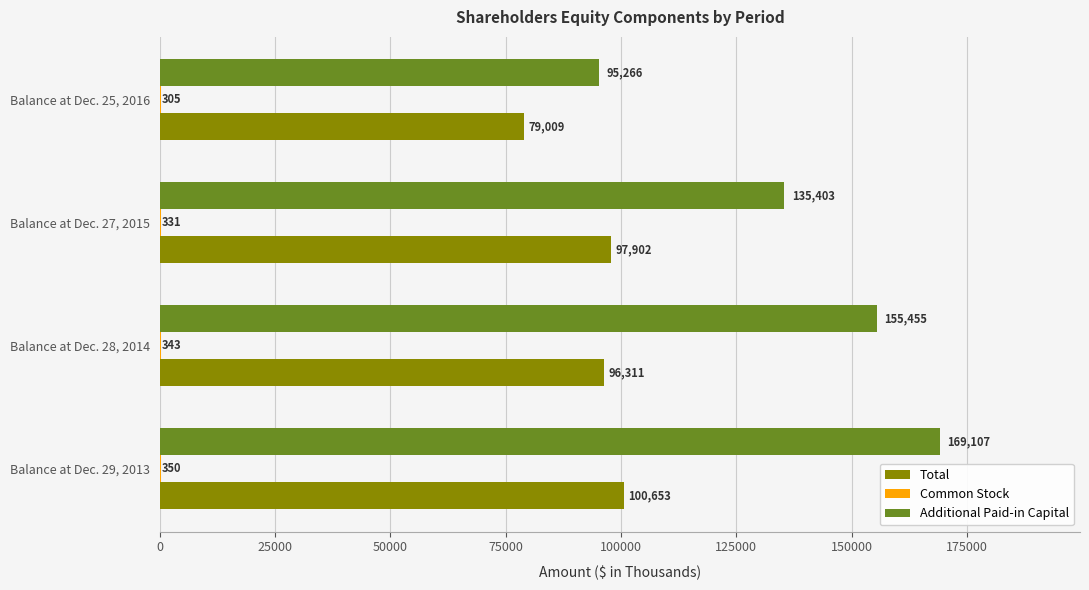

What is the total value across all series at Balance at Dec. 27, 2015?

233636